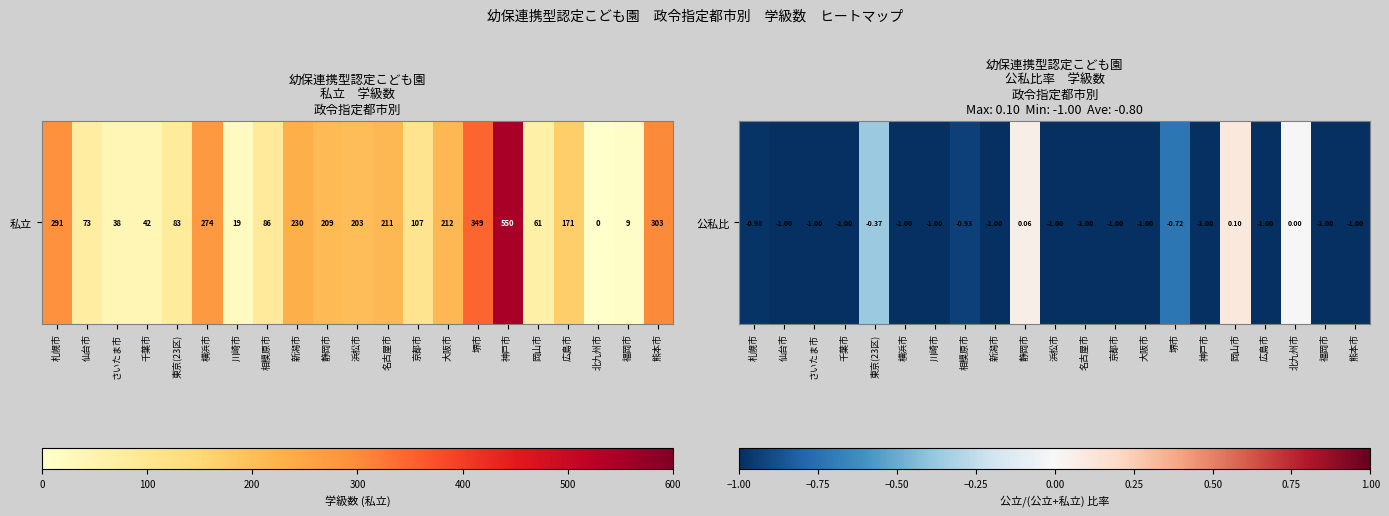

What is the difference between the maximum and minimum values?

1.1